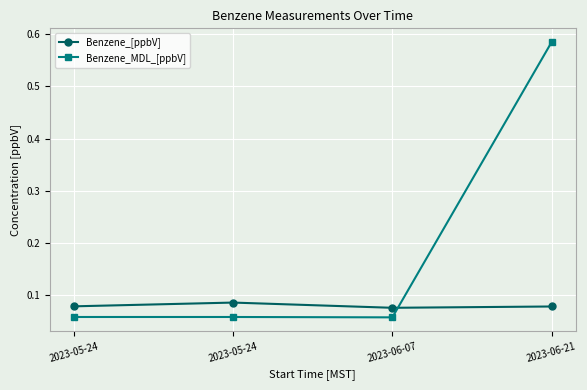

What is the maximum value for Benzene_MDL_[ppbV]?

0.6